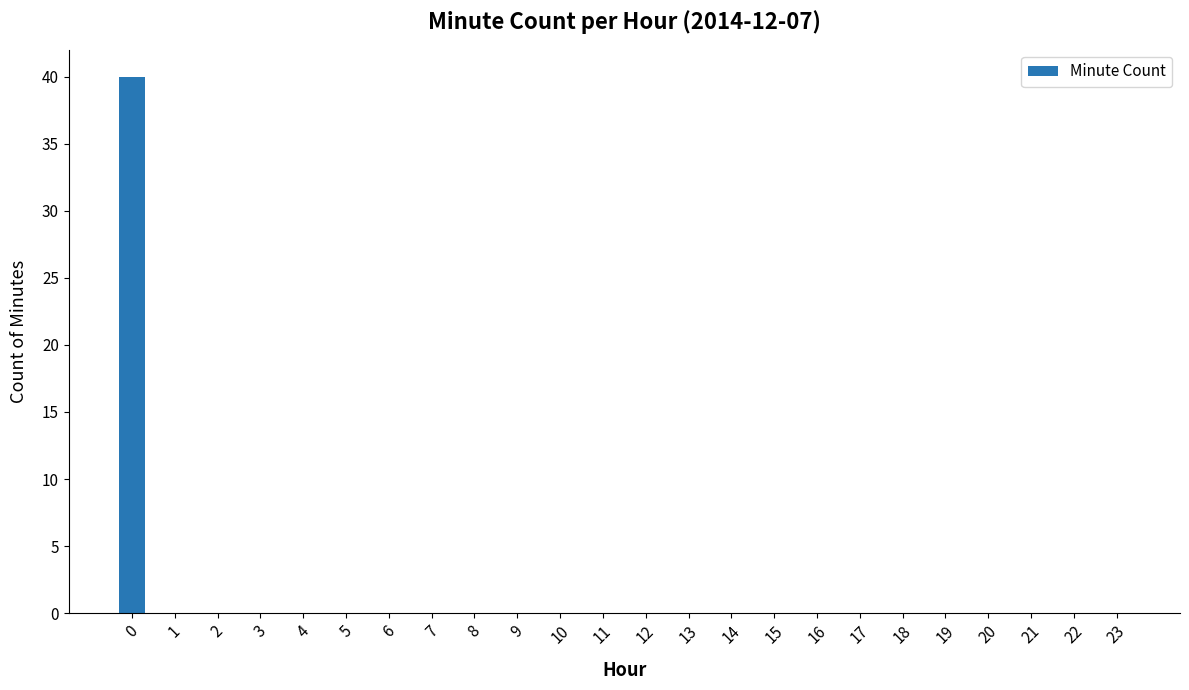

Reading left to right, what are all the values shown in this chart?

0=40	1=0	2=0	3=0	4=0	5=0	6=0	7=0	8=0	9=0	10=0	11=0	12=0	13=0	14=0	15=0	16=0	17=0	18=0	19=0	20=0	21=0	22=0	23=0